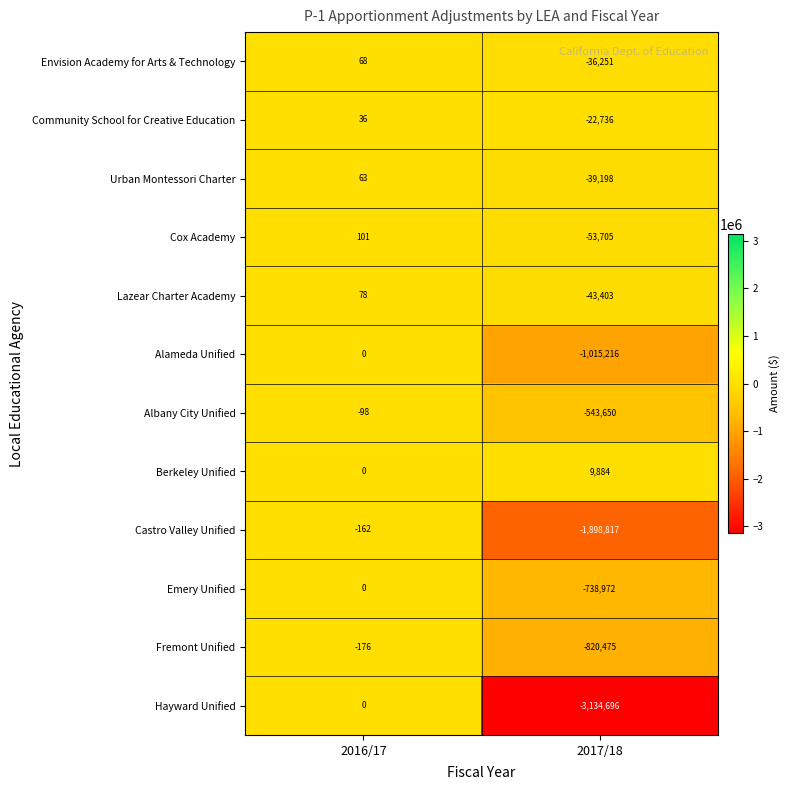

Is it true that Envision Academy for Arts & Technology equals 68 at 2016/17?

True